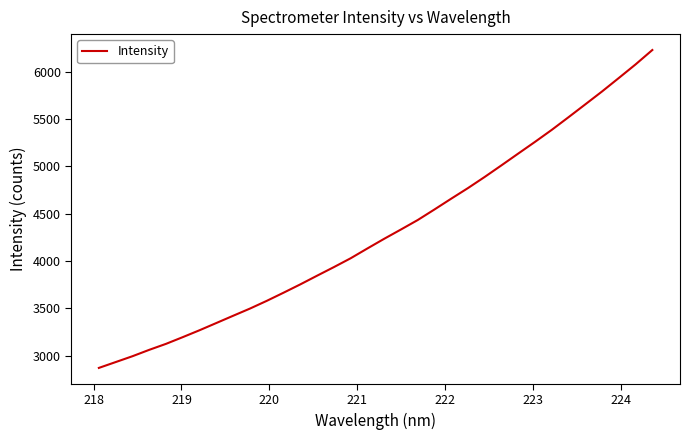

What is the maximum value shown in the chart?

6229.5